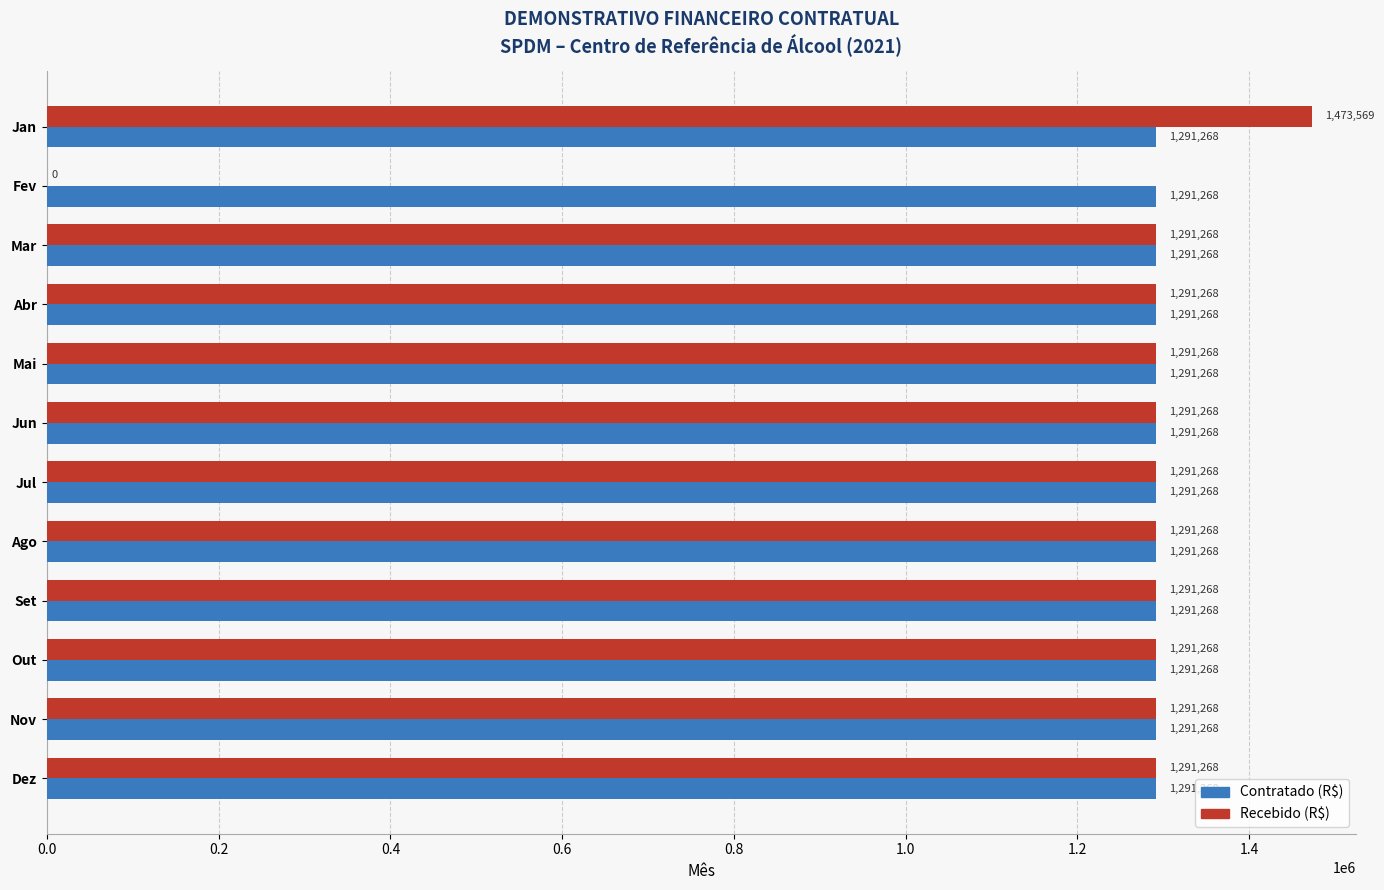

At which category is the sum across all series the highest?

Jan